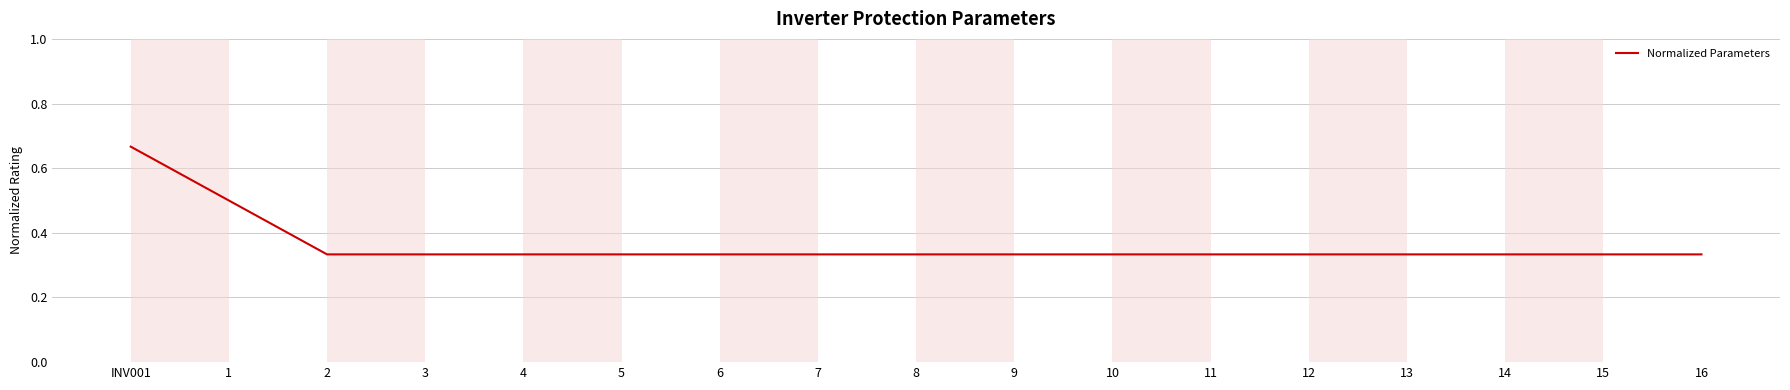

What is the sum of all values?

6.2